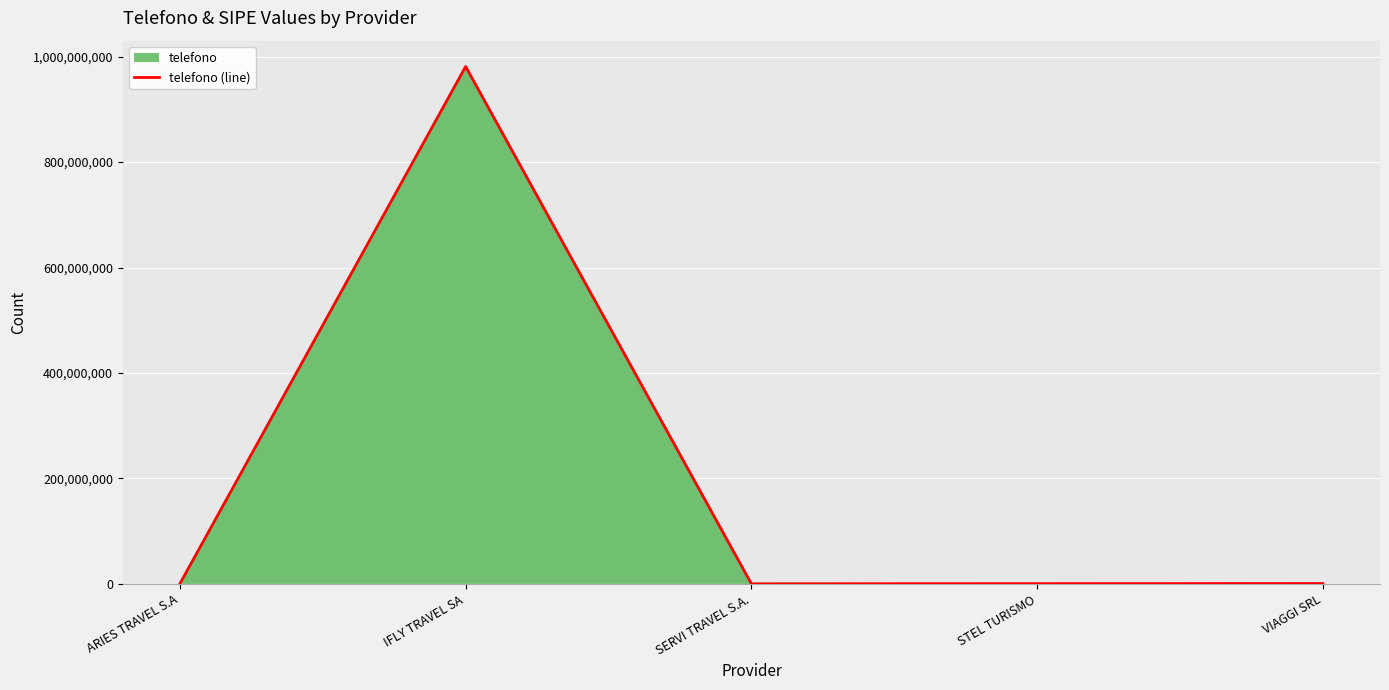

What is the label of the 5th point from the left?

VIAGGI SRL